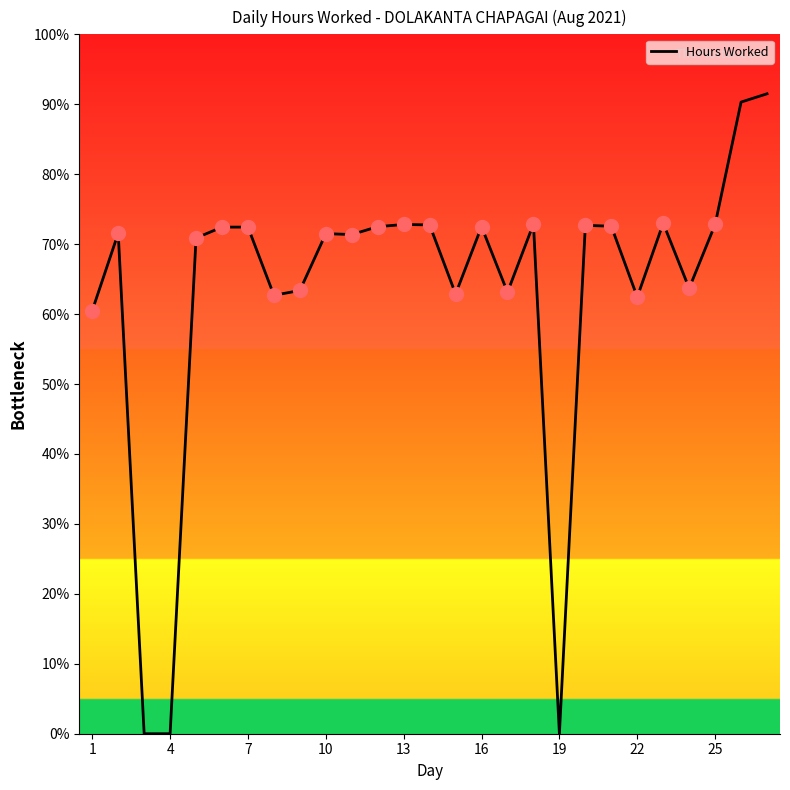

What is the difference between the maximum and minimum values?

91.5